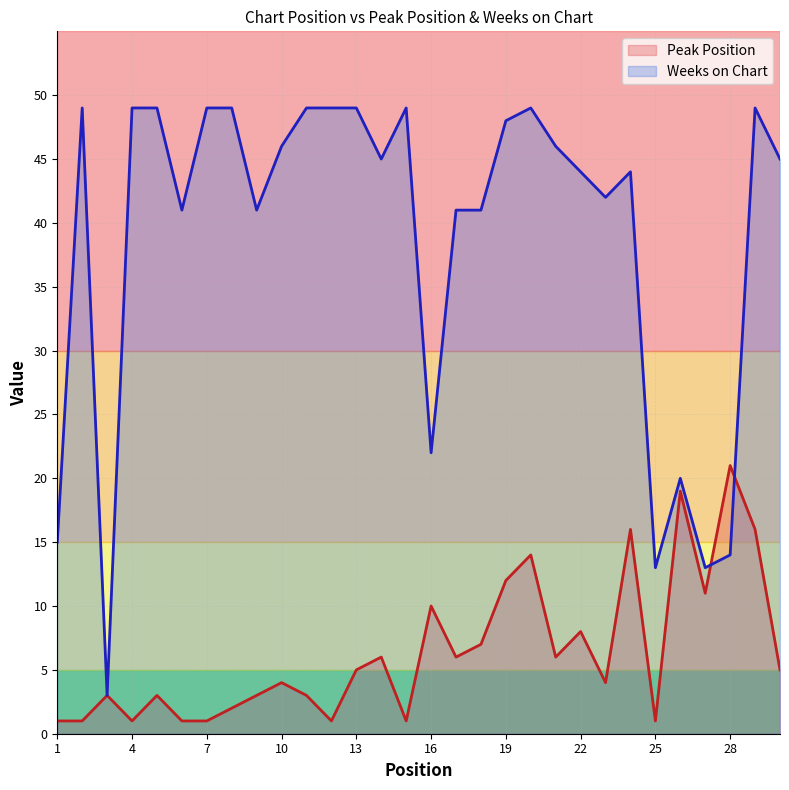

How many data points does each series have?

30